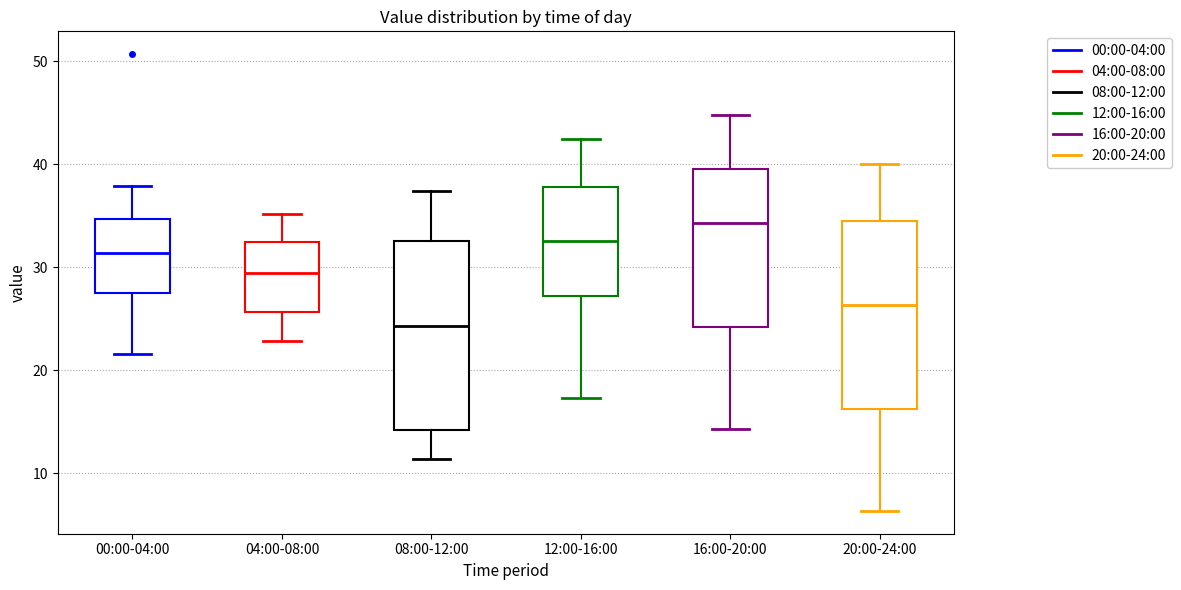

Reading left to right, transcribe this box plot: for each box, give where its median line is, the range the box spans, and where its two whiskers end, as read against the y-axis. The values are not printed on the chart, so give them approximately, as read against the axis.

00:00-04:00: median 31, box 27 to 35, whiskers 22 to 38
04:00-08:00: median 29, box 26 to 32, whiskers 23 to 35
08:00-12:00: median 24, box 14 to 33, whiskers 11 to 37
12:00-16:00: median 33, box 27 to 38, whiskers 17 to 43
16:00-20:00: median 34, box 24 to 40, whiskers 14 to 45
20:00-24:00: median 26, box 16 to 35, whiskers 6 to 40